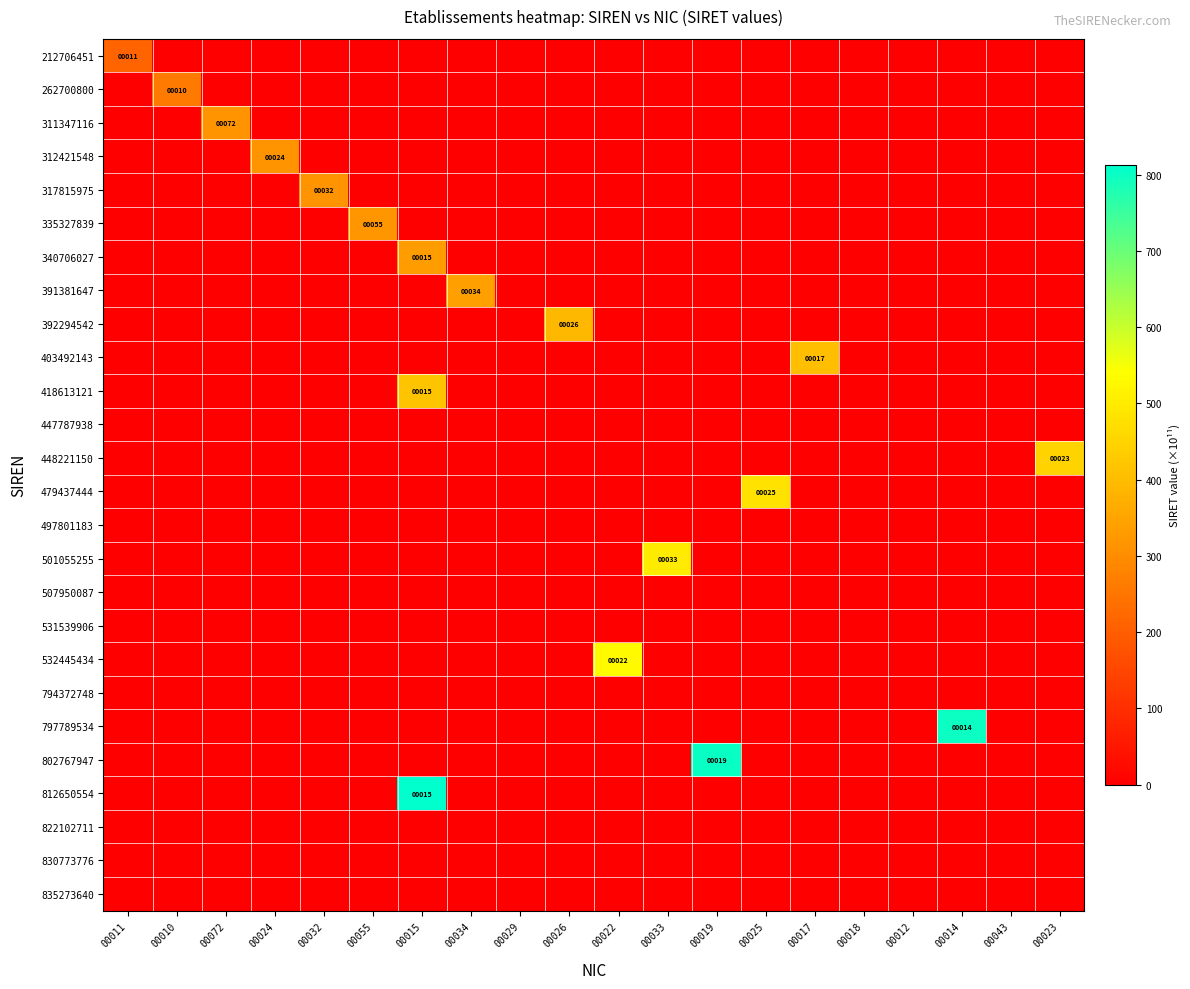

Which series has the largest total across all categories?

812650554